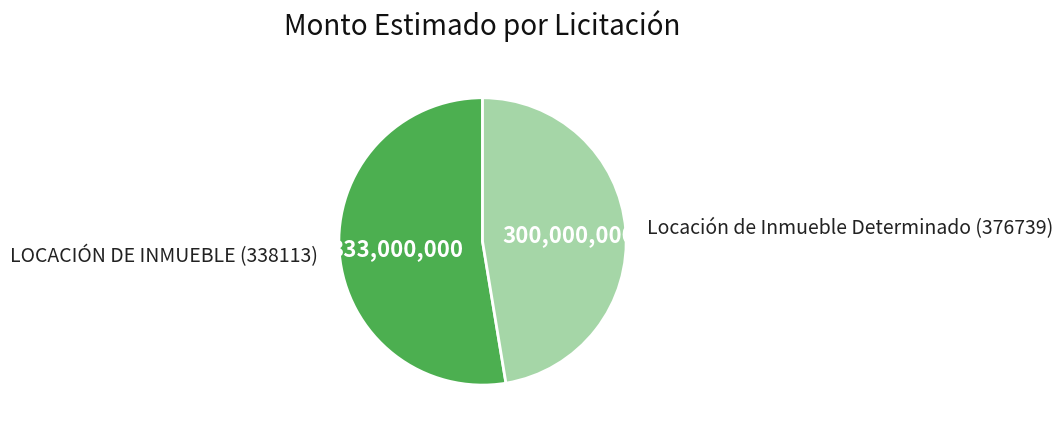

Which slice is the smallest?

Locación de Inmueble Determinado (376739)